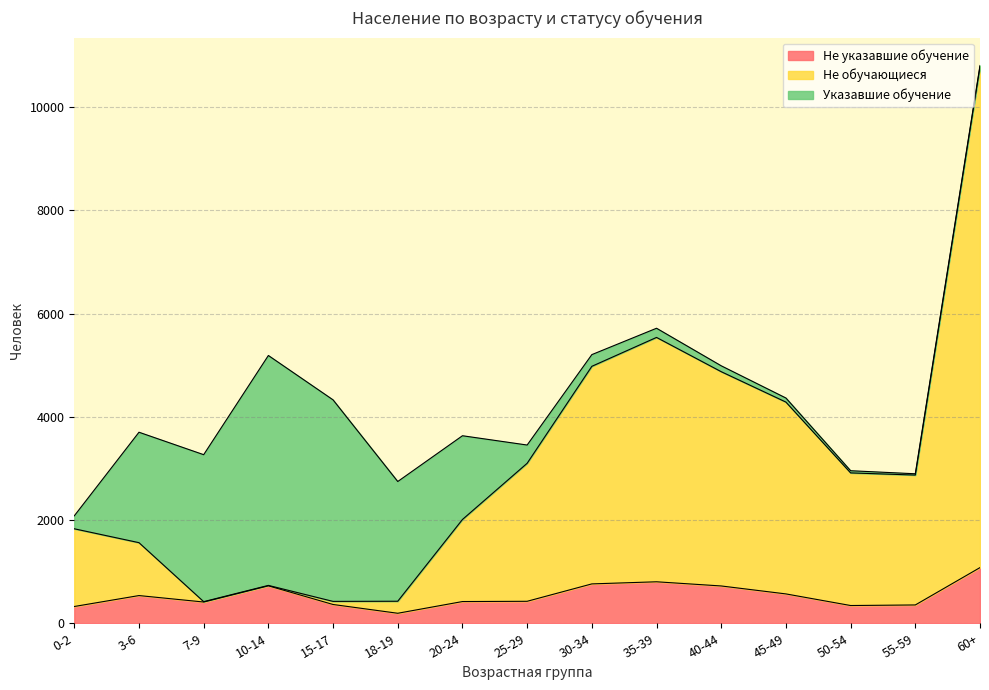

What is the total value across all series at 3-6?

3702